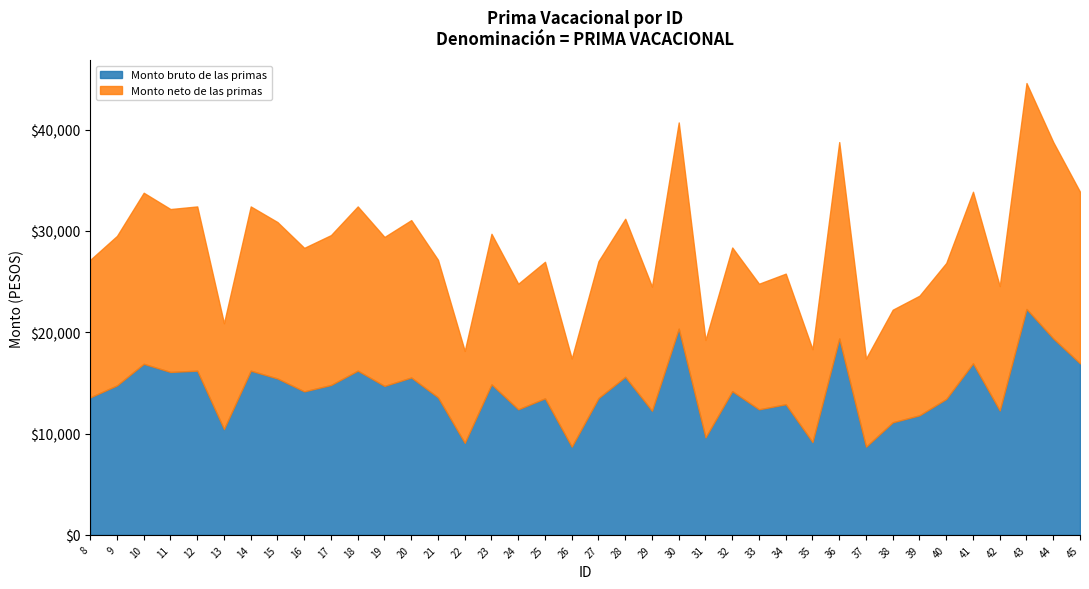

Is it true that Monto neto de las primas equals 14161.9 at 16?

True